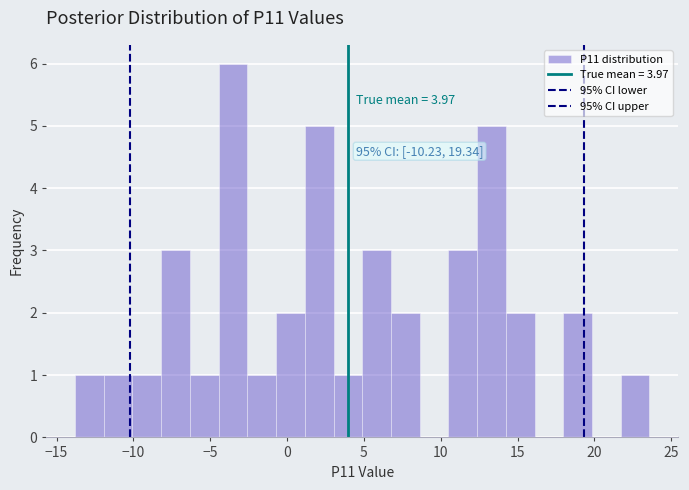

Around what value on the x-axis is the tallest bar? Give the approximate position of its centre, as read against the axis.

-3.5